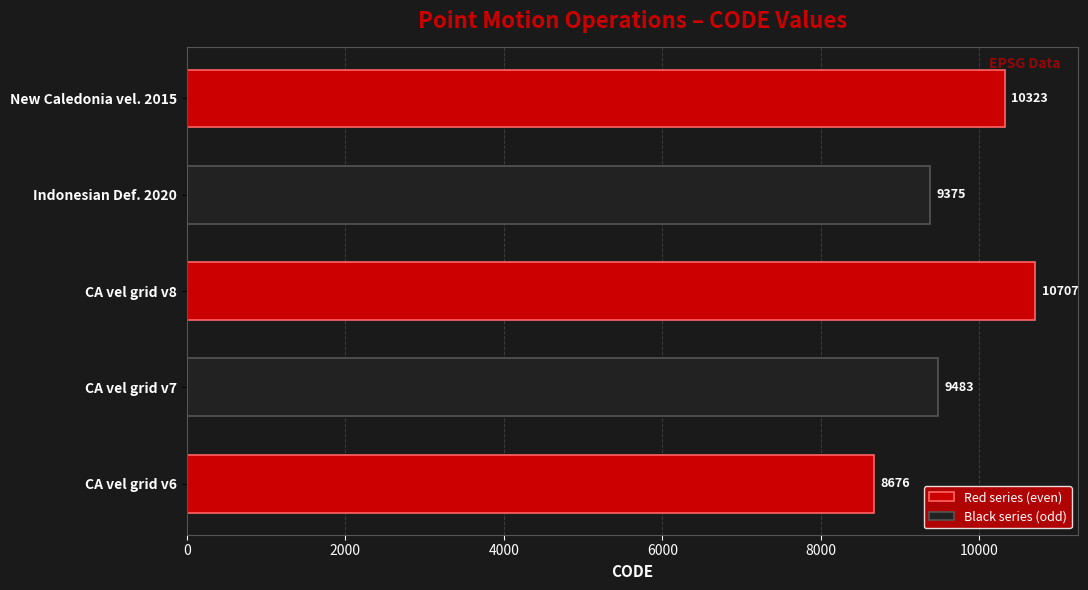

Rank the categories by value from highest to lowest.

Canada velocity grid v8, New Caledonia velocity model 2015, Canada velocity grid v7, Indonesian Deformation Model 2020, Canada velocity grid v6